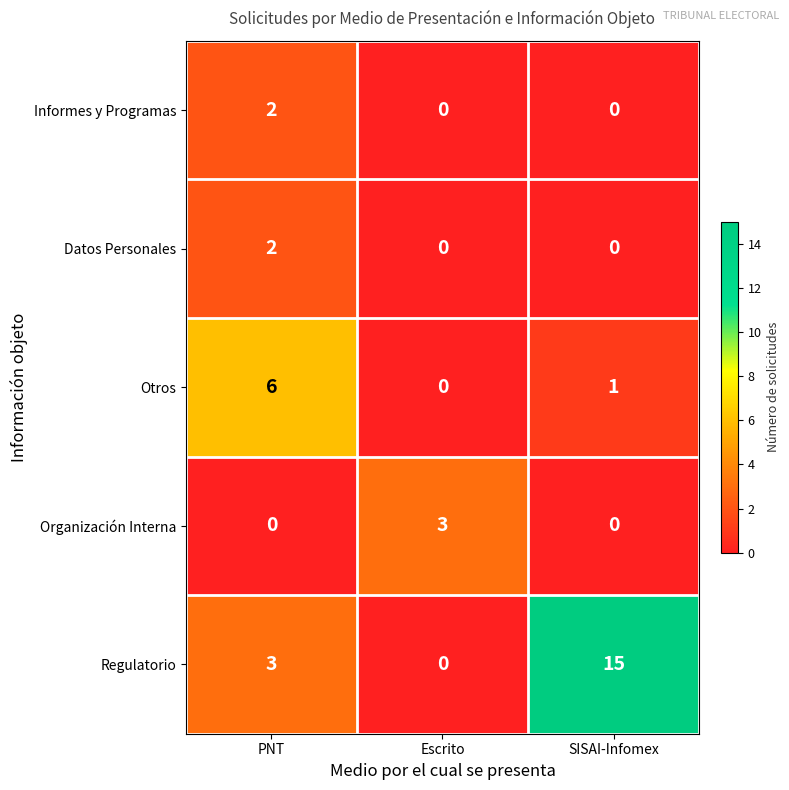

The value of Organización Interna at Escrito is 3. True or false?

True